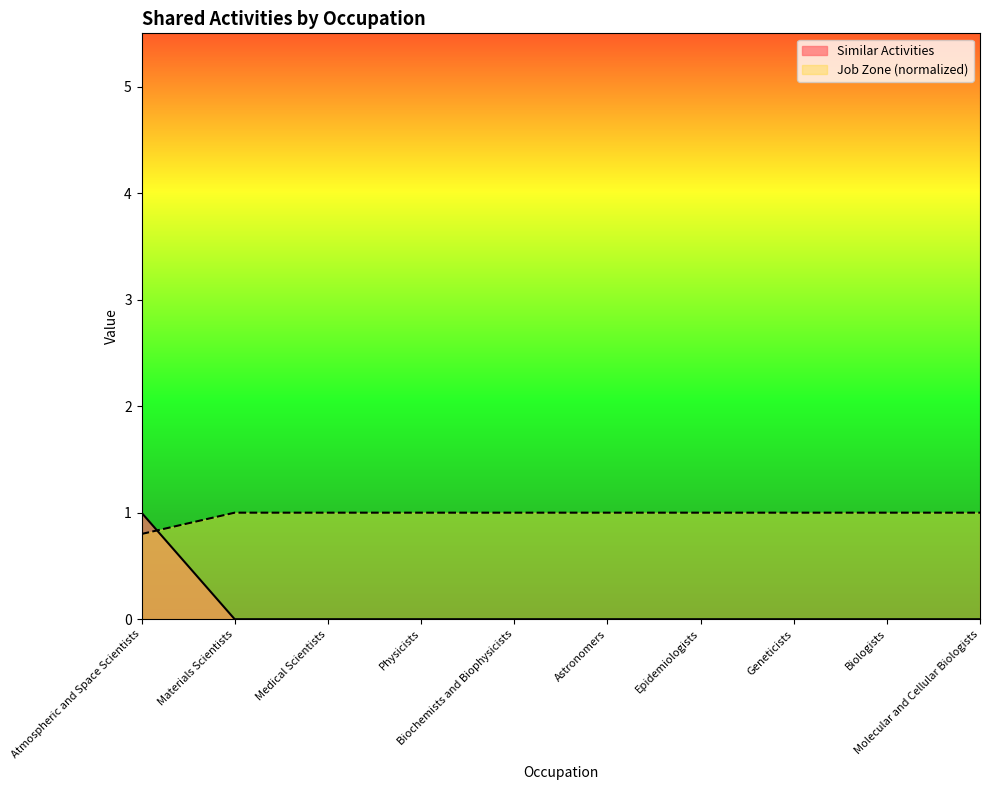

Rank the series by their maximum value, from highest to lowest.

Similar Activities, Job Zone